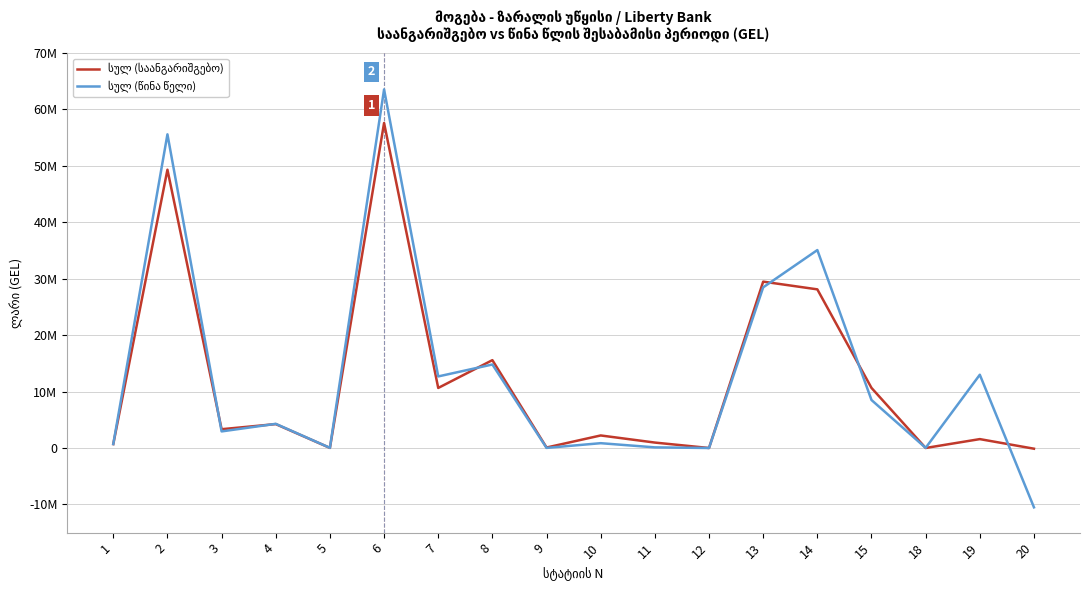

How many intersections are there between სულ (საანგარიშგებო) and სულ (წინა წელი)?

7